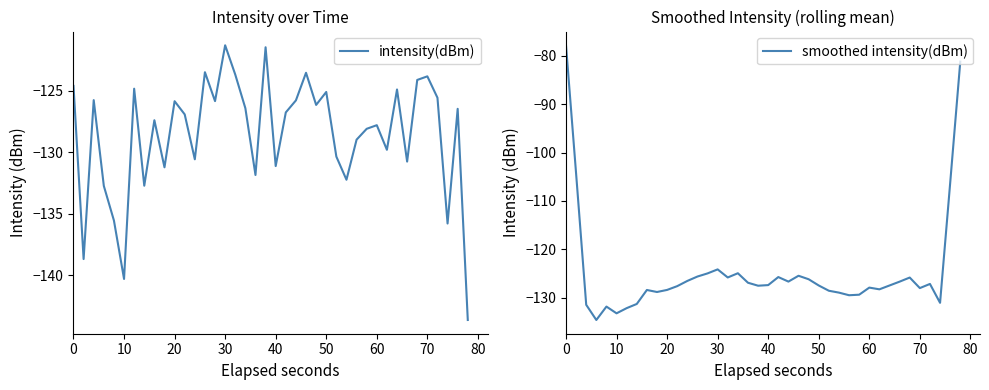

How many lines are shown in the chart?

2